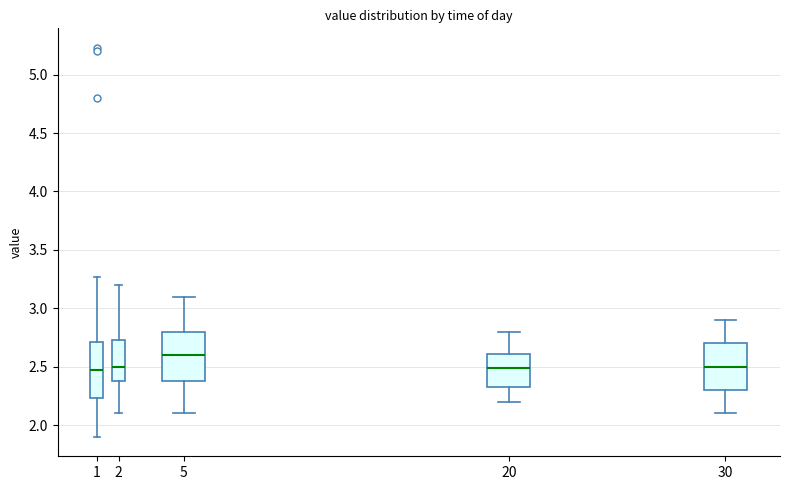

Reading left to right, read every box against the y-axis: the position of its median line, the range the box covers, and the ends of its whiskers. The values are not printed on the chart, so give them approximately, as read against the axis.

1: median 2.45, box 2.25 to 2.70, whiskers 1.90 to 3.25
2: median 2.50, box 2.40 to 2.75, whiskers 2.10 to 3.20
5: median 2.60, box 2.40 to 2.80, whiskers 2.10 to 3.10
20: median 2.50, box 2.35 to 2.60, whiskers 2.20 to 2.80
30: median 2.50, box 2.30 to 2.70, whiskers 2.10 to 2.90